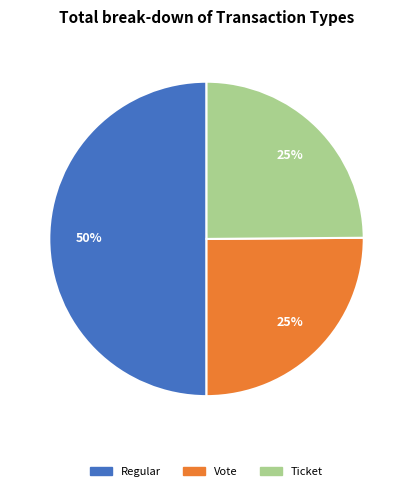

To the nearest percent, what is the difference between the largest and smallest slice percentages?

25%